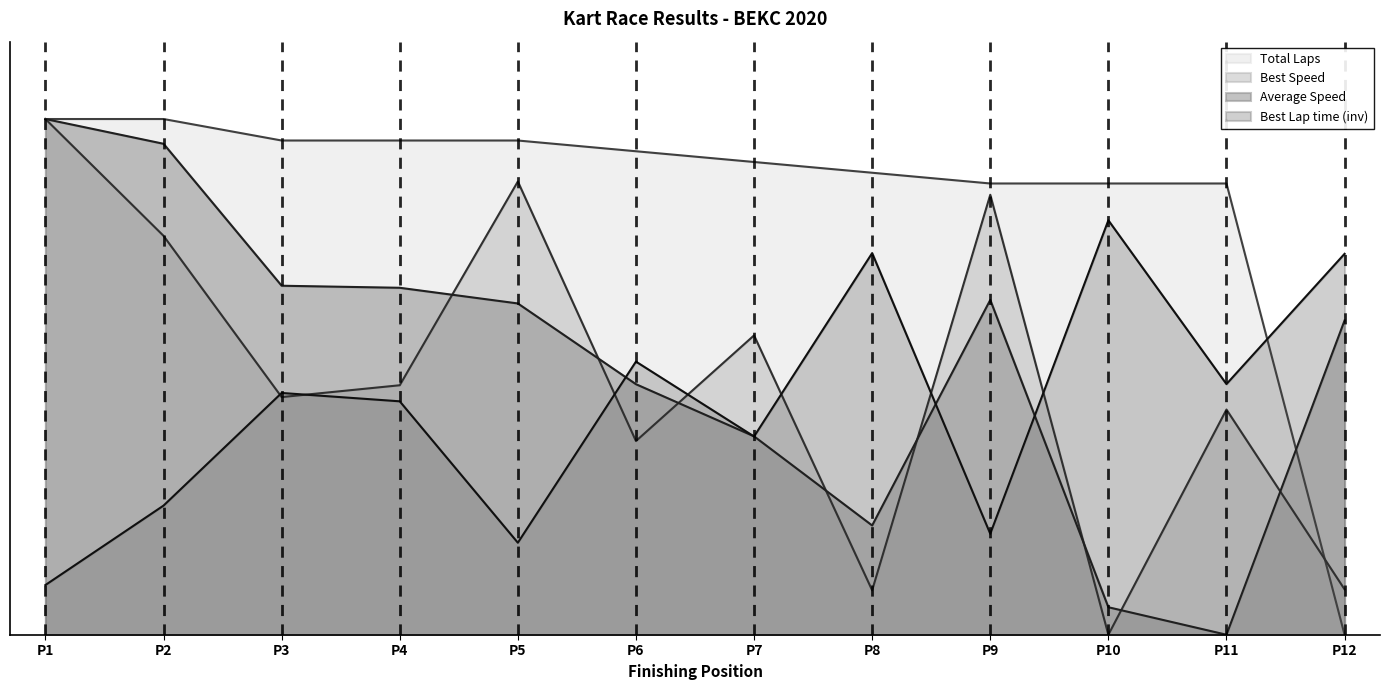

What are all the series names shown in the legend?

Total Laps, Best Speed, Average Speed, Best Lap time (inv)